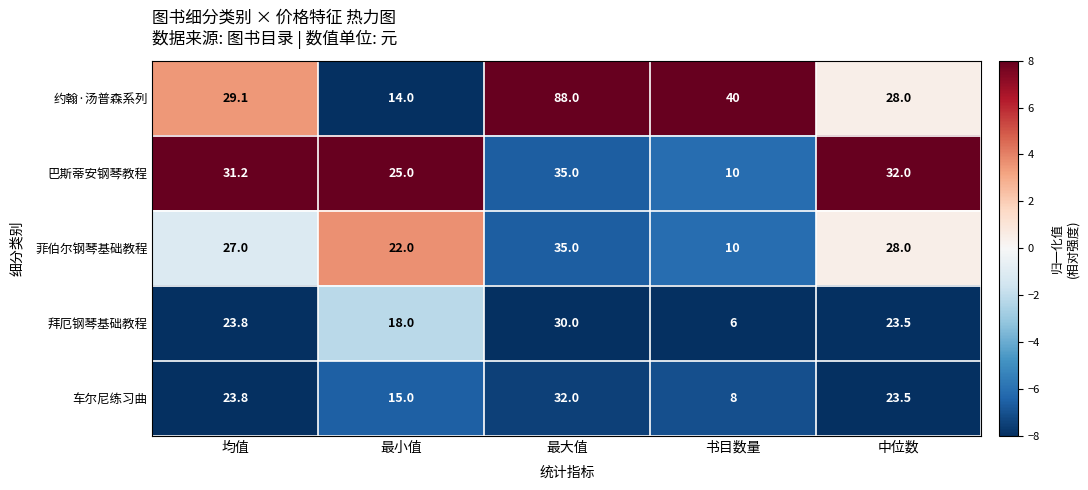

What is the difference between the highest and lowest values at 最大值?

58.0